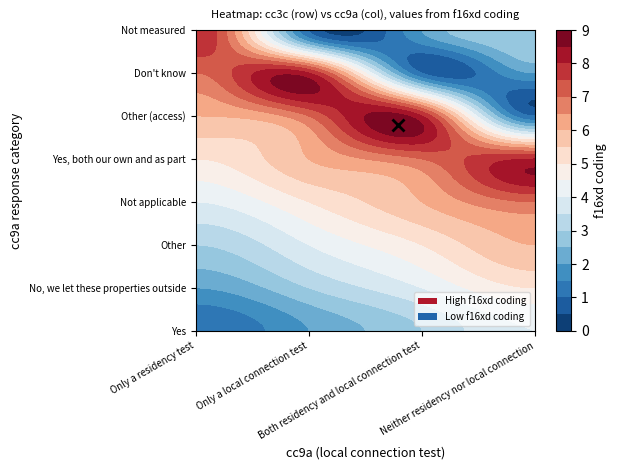

Reading left to right, extract all data points from this chart.

Only a residency test: 1	2	3	4	5	6	7	8
Only a local connection test: 2	3	4	5	6	7	8	1
Both residency and local connection test: 3	4	5	6	7	8	1	2
Neither residency nor local connection: 4	5	6	7	8	1	2	3